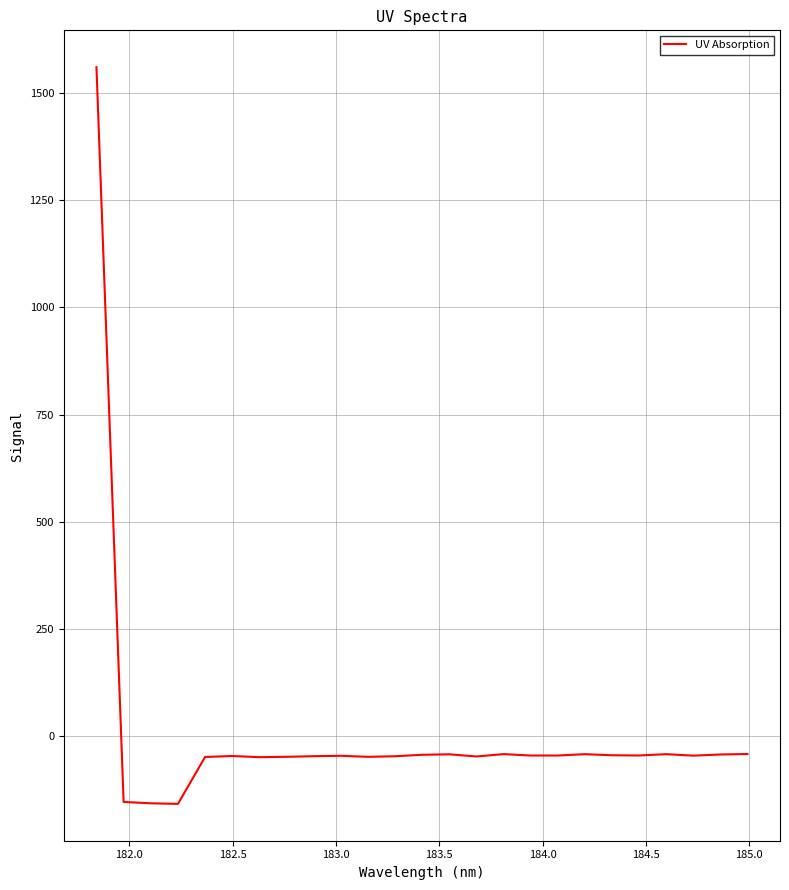

What is the smallest value displayed?

-157.5